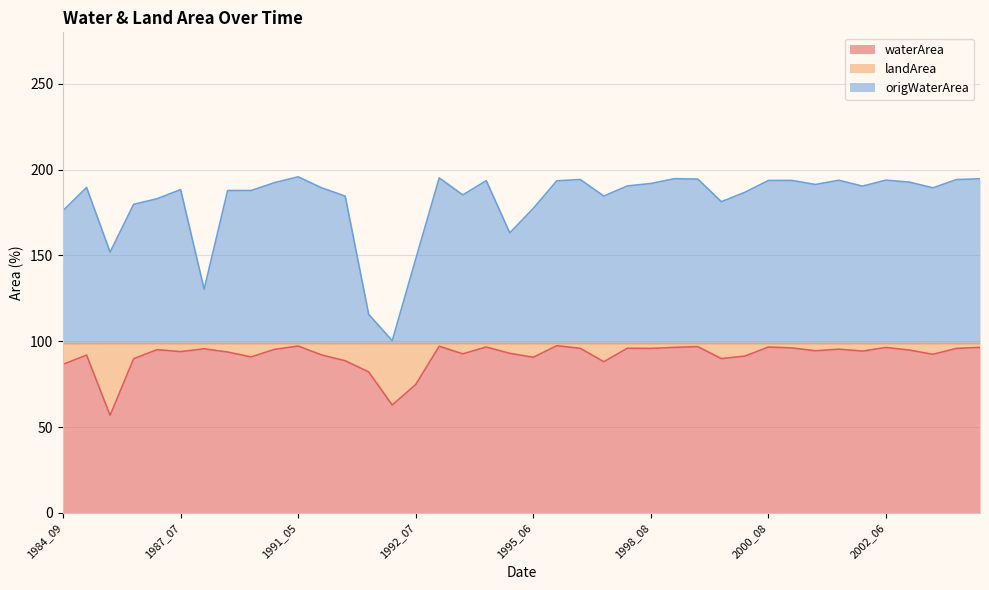

What is the value of the waterArea point at the 7th from the left?

95.6